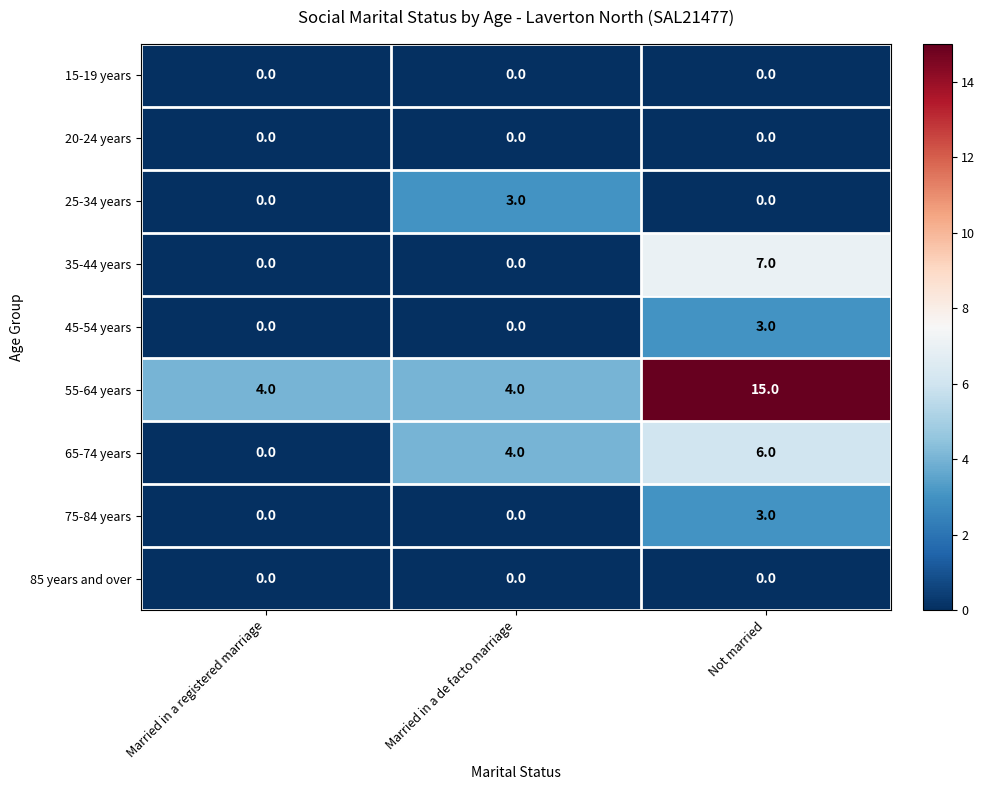

What is the greatest value displayed?

15